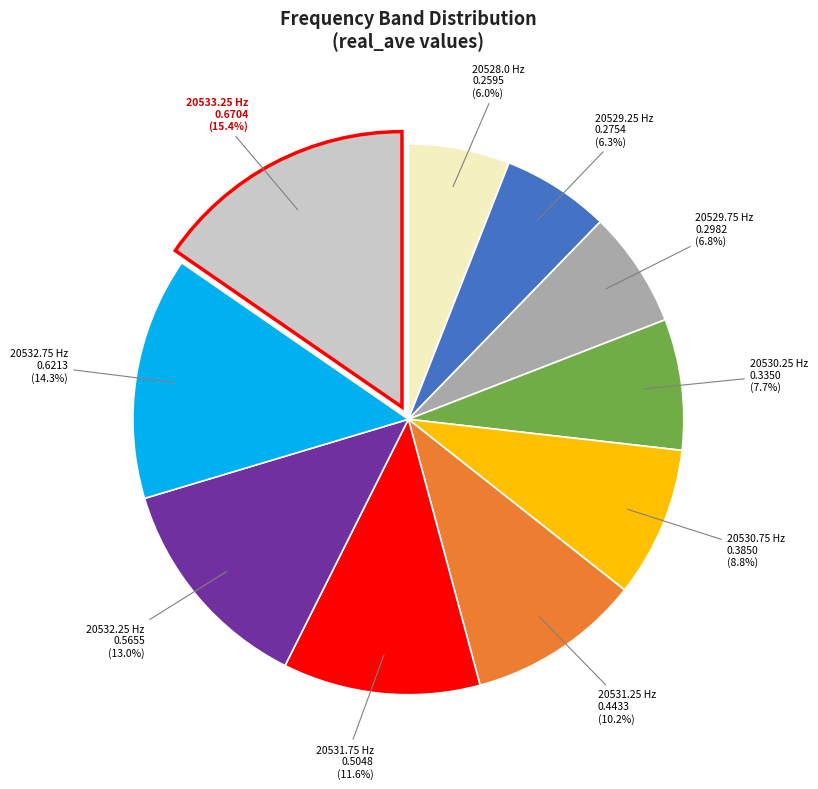

Does any single category account for the majority?

No